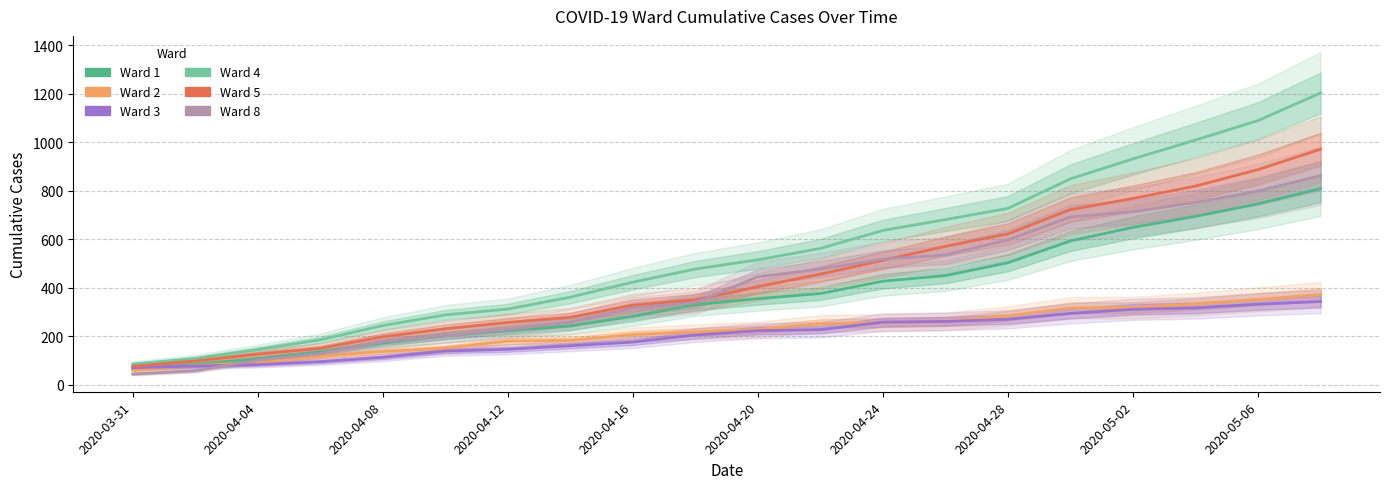

At 2020-03-31, list the series in order from largest to smallest.

Ward 4, Ward 5, Ward 3, Ward 1, Ward 2, Ward 8